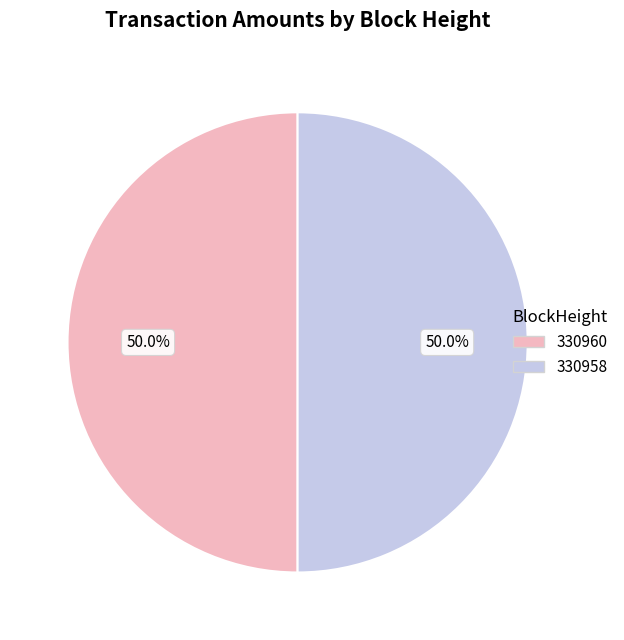

Approximately how many times larger is the value at 330960 compared to 330958?

1.0